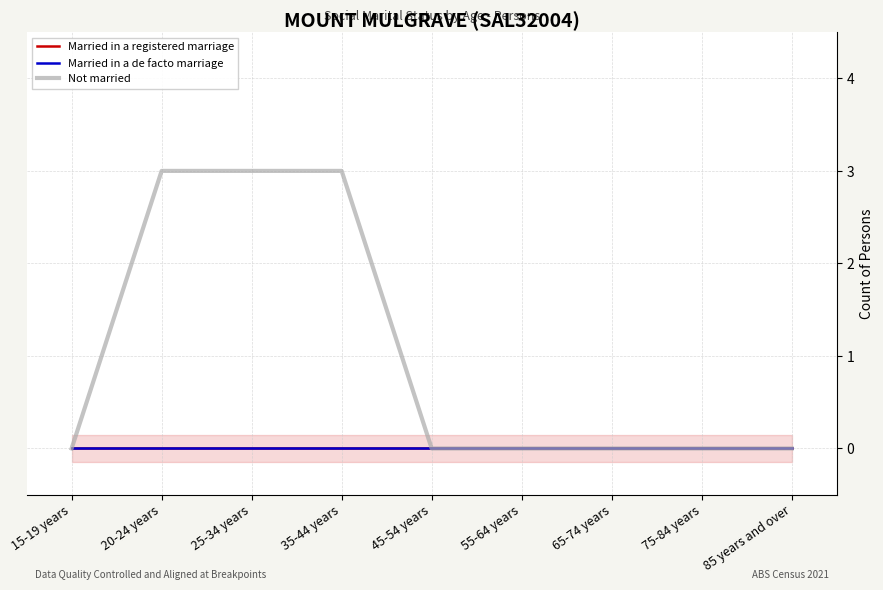

True or false: Not married has more than 2 interior local peaks.

False